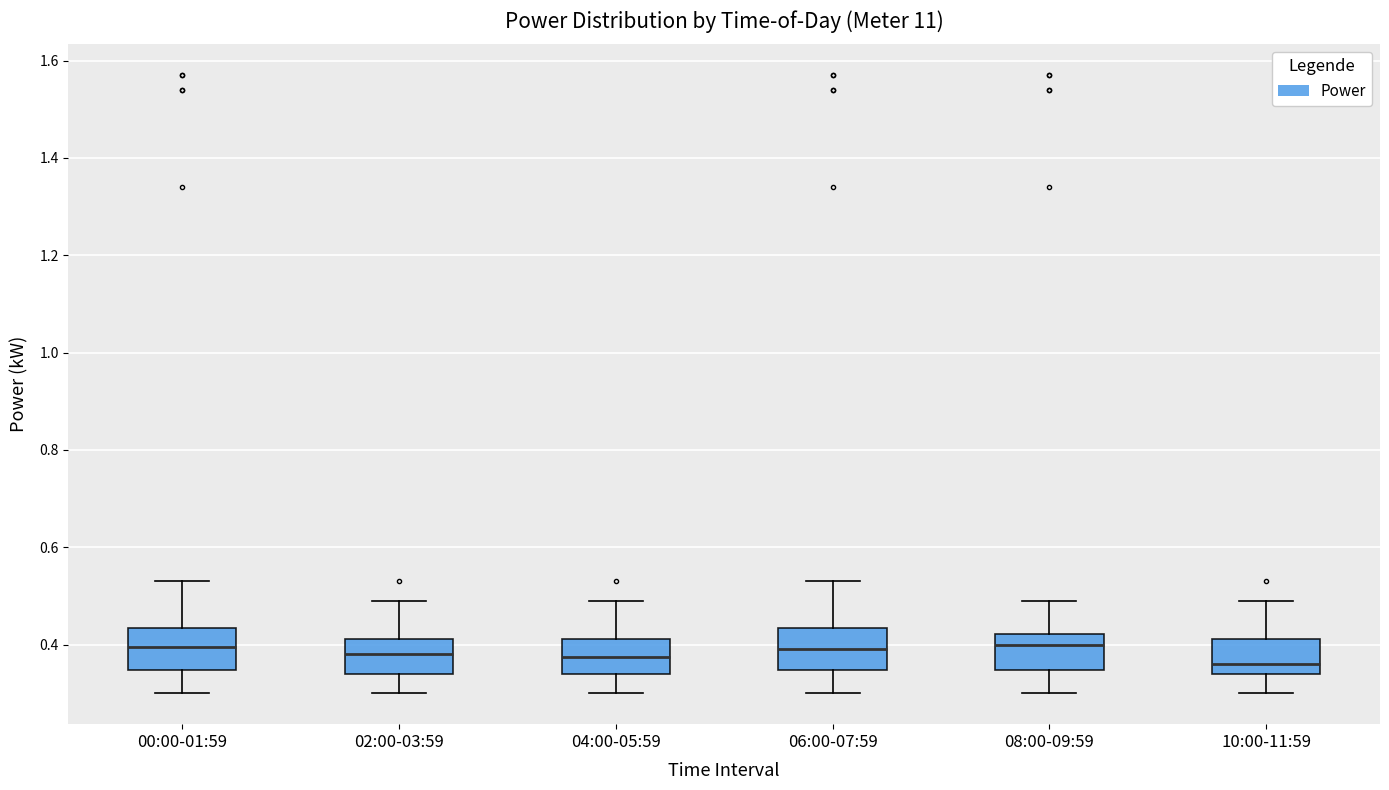

Reading left to right, read every box against the y-axis: the position of its median line, the range the box covers, and the ends of its whiskers. The values are not printed on the chart, so give them approximately, as read against the axis.

00:00-01:59: median 0.40, box 0.34 to 0.44, whiskers 0.30 to 0.54
02:00-03:59: median 0.38, box 0.34 to 0.42, whiskers 0.30 to 0.50
04:00-05:59: median 0.38, box 0.34 to 0.42, whiskers 0.30 to 0.50
06:00-07:59: median 0.40, box 0.34 to 0.44, whiskers 0.30 to 0.54
08:00-09:59: median 0.40, box 0.34 to 0.42, whiskers 0.30 to 0.50
10:00-11:59: median 0.36, box 0.34 to 0.42, whiskers 0.30 to 0.50